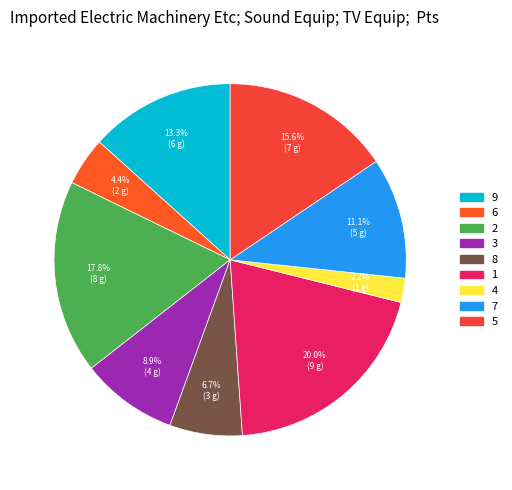

Which has a higher value, 6 or 8?

8